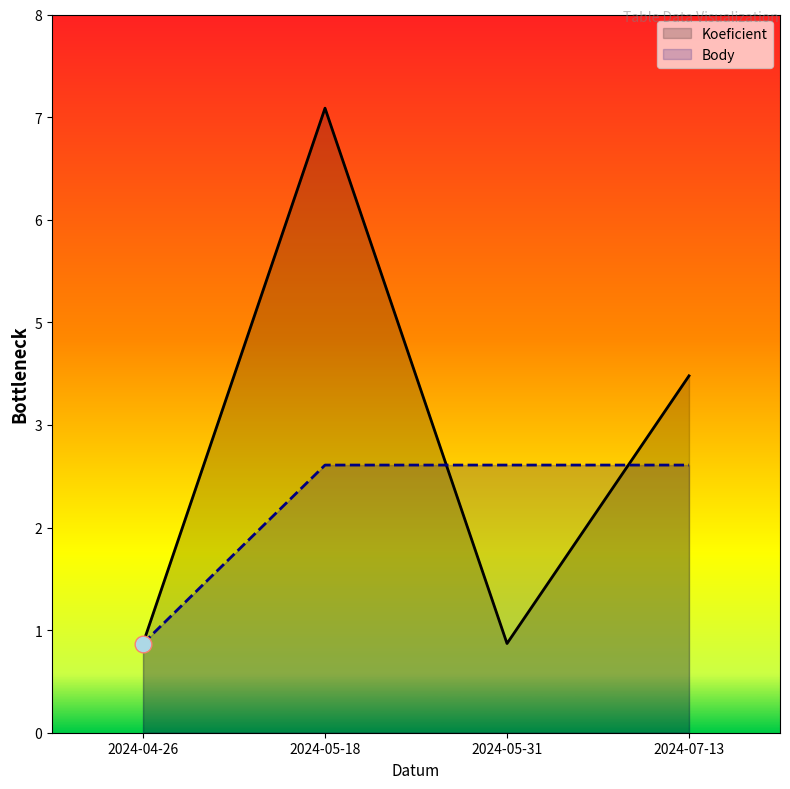

Reading left to right, transcribe all the data shown in this chart.

Koeficient: 1	7	1	4
Body: 1	3	3	3